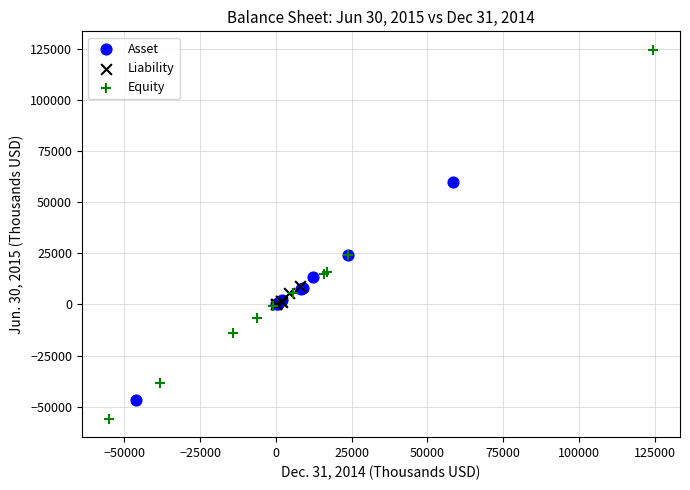

Which series reaches the minimum Y coordinate?

Equity